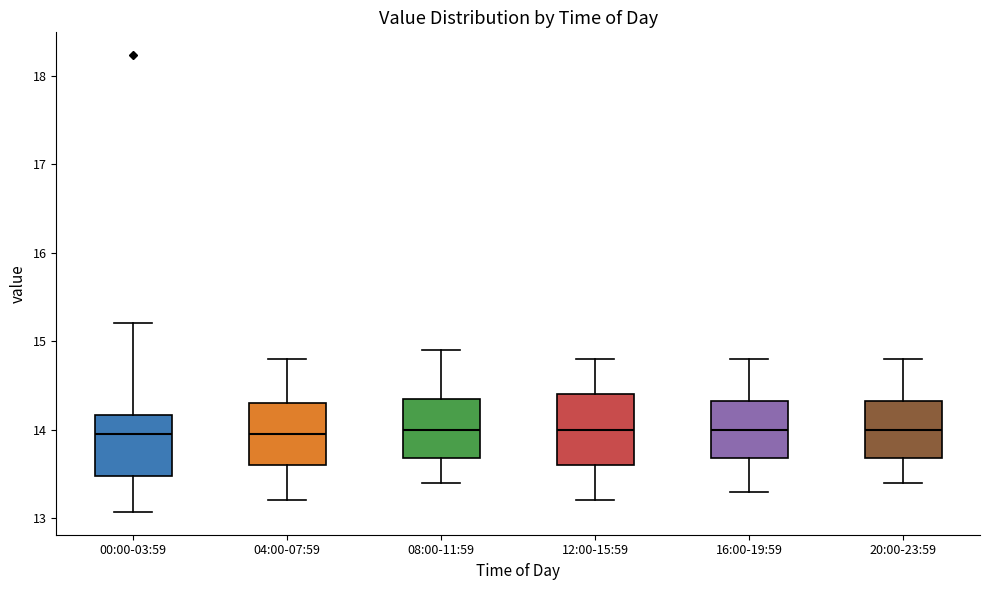

Reading left to right, read every box against the y-axis: the position of its median line, the range the box covers, and the ends of its whiskers. The values are not printed on the chart, so give them approximately, as read against the axis.

00:00-03:59: median 14.0, box 13.5 to 14.2, whiskers 13.1 to 15.2
04:00-07:59: median 14.0, box 13.6 to 14.3, whiskers 13.2 to 14.8
08:00-11:59: median 14.0, box 13.7 to 14.4, whiskers 13.4 to 14.9
12:00-15:59: median 14.0, box 13.6 to 14.4, whiskers 13.2 to 14.8
16:00-19:59: median 14.0, box 13.7 to 14.3, whiskers 13.3 to 14.8
20:00-23:59: median 14.0, box 13.7 to 14.3, whiskers 13.4 to 14.8